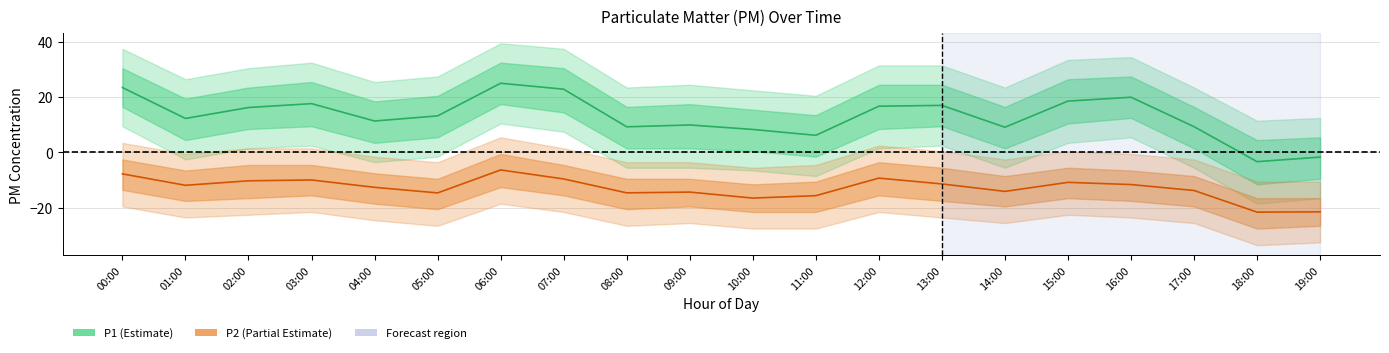

List the series in order of their overall mean, highest first.

P1, P2